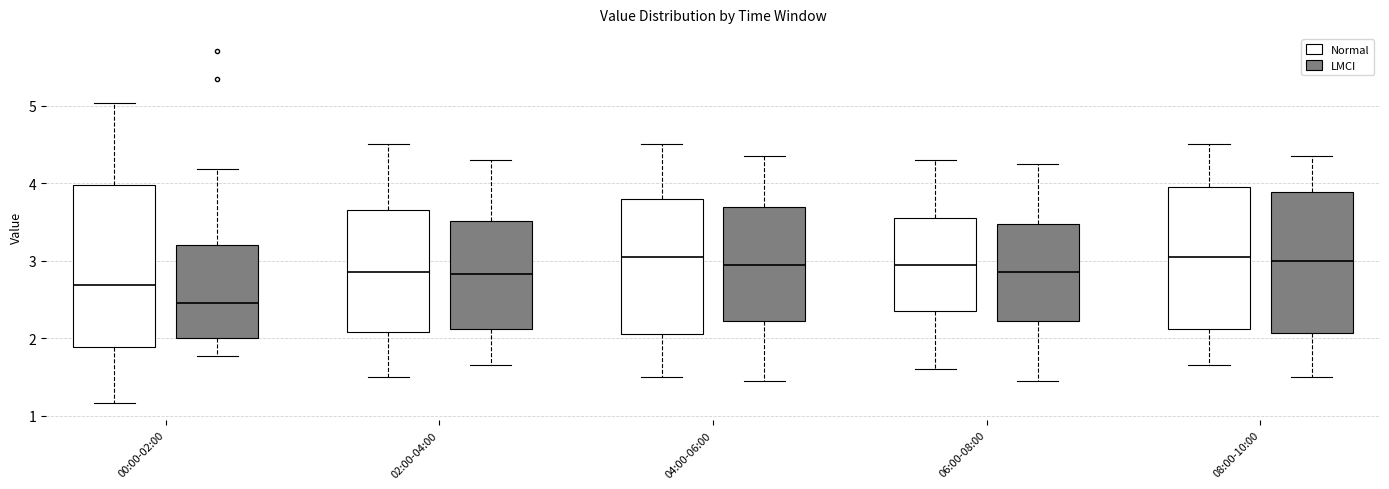

Which box is the tallest, from its lower edge to its upper edge?

00:00-02:00 (Normal)